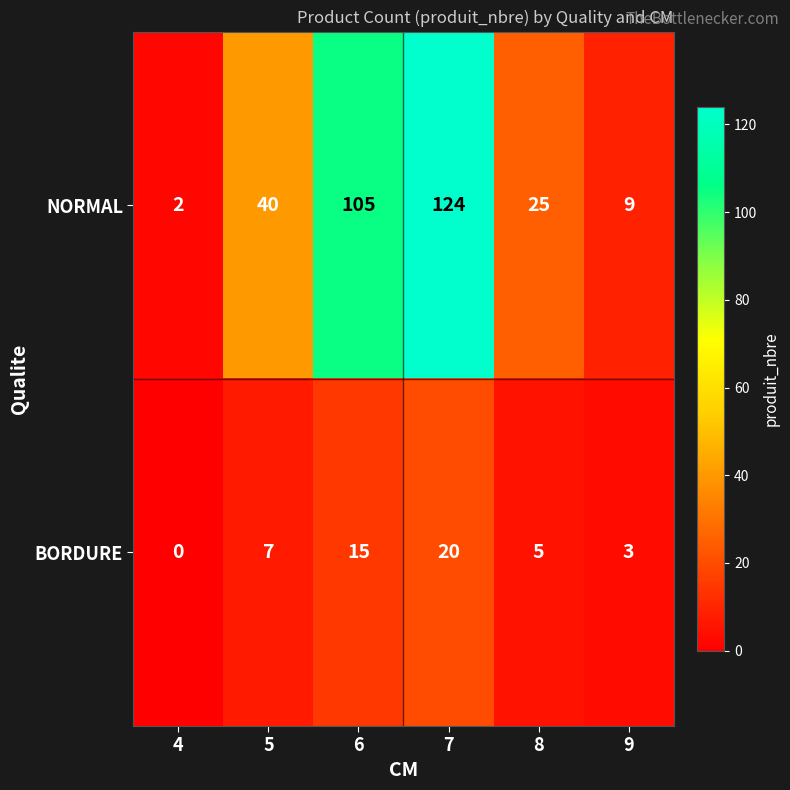

What is the sum of the BORDURE values at 5 and 8?

12